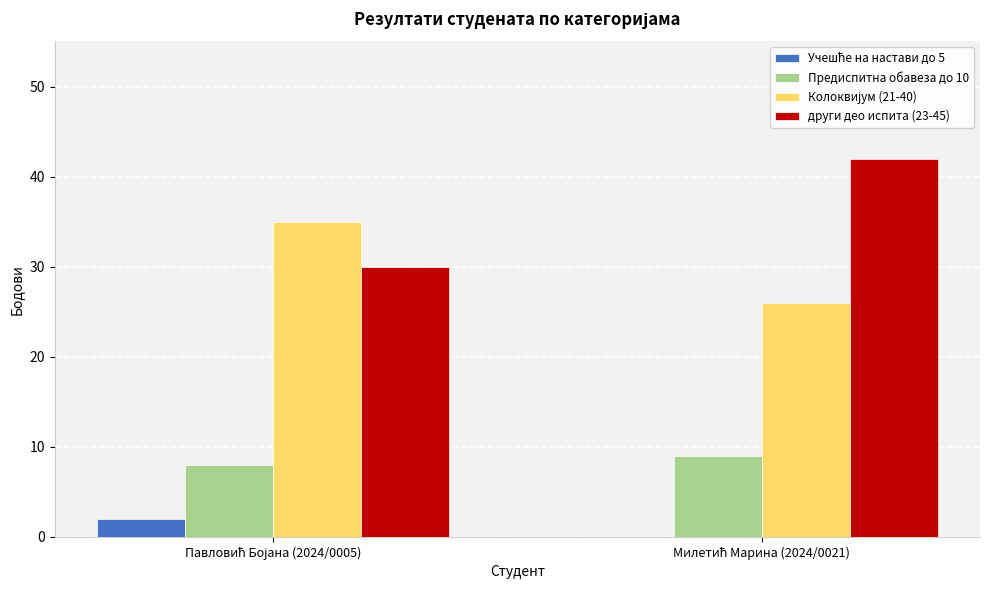

Which series has the largest total across all categories?

други део испита (23-45)